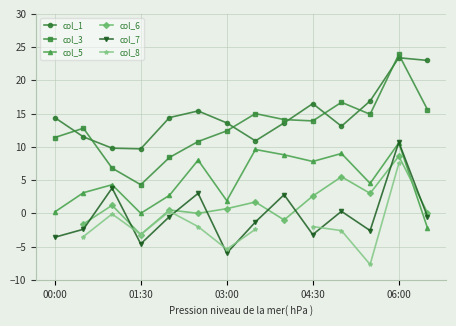

In col_6, how many points are higher than both neighbors (excluding endpoints)?

5